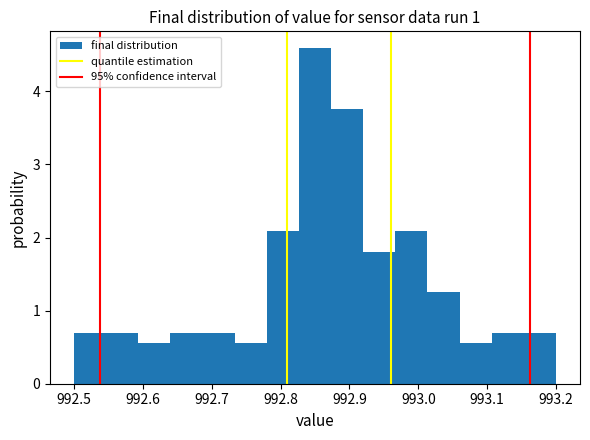

Reading left to right, list every bar in this chart as the range it spans on the x-axis followed by its height. Neither the bar edges nor the heights are printed on the chart, so give them approximately, as read against the axes.

992.50 to 992.55: 0.7
992.55 to 992.59: 0.7
992.59 to 992.64: 0.6
992.64 to 992.69: 0.7
992.69 to 992.73: 0.7
992.73 to 992.78: 0.6
992.78 to 992.83: 2.1
992.83 to 992.87: 4.6
992.87 to 992.92: 3.8
992.92 to 992.97: 1.8
992.97 to 993.01: 2.1
993.01 to 993.06: 1.3
993.06 to 993.11: 0.6
993.11 to 993.15: 0.7
993.15 to 993.20: 0.7